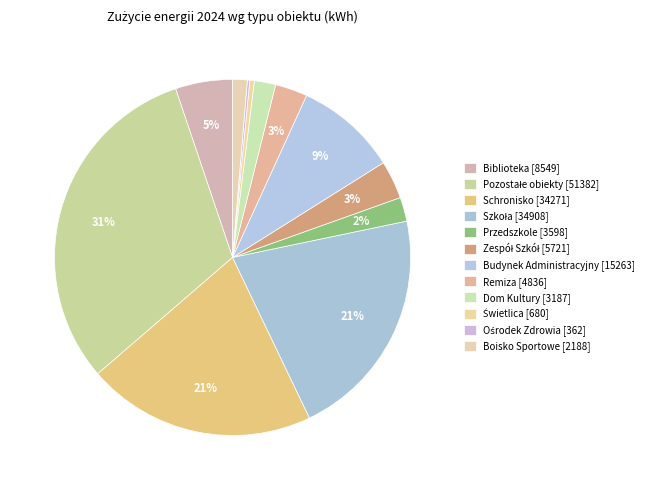

What percentage is the Biblioteka slice, to the nearest percent?

5%